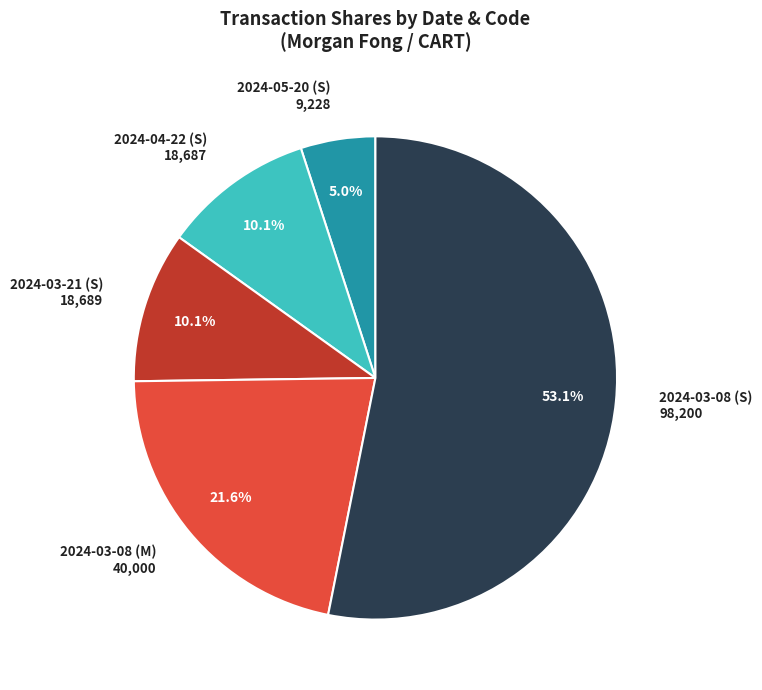

Which has a higher value, 2024-05-20 (S) or 2024-03-08 (S)?

2024-03-08 (S)